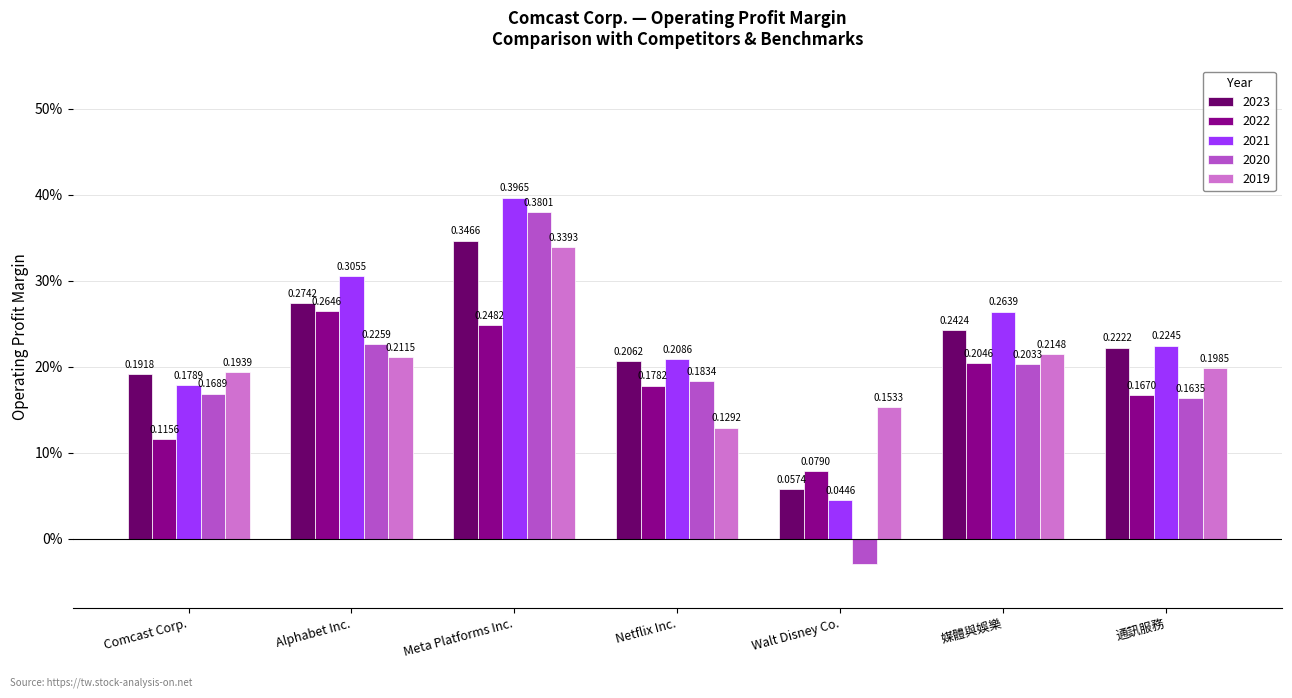

What are all the series names shown in the legend?

2023, 2022, 2021, 2020, 2019